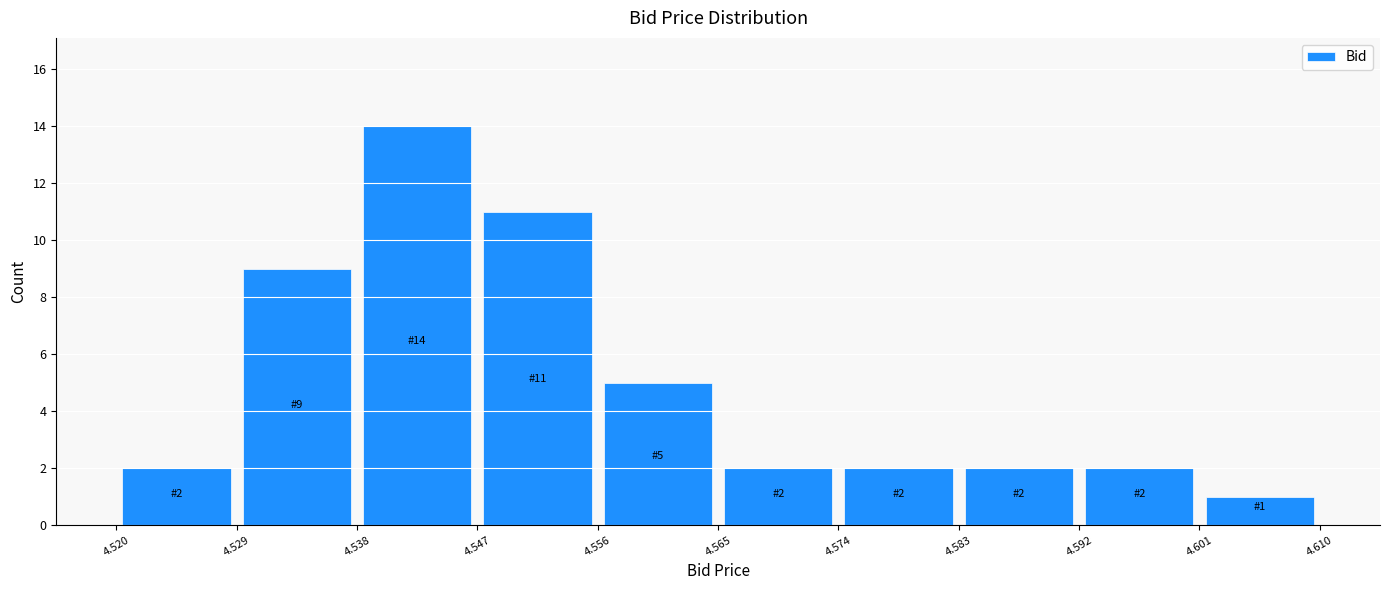

Which range on the x-axis has the tallest bar?

4.538 to 4.547